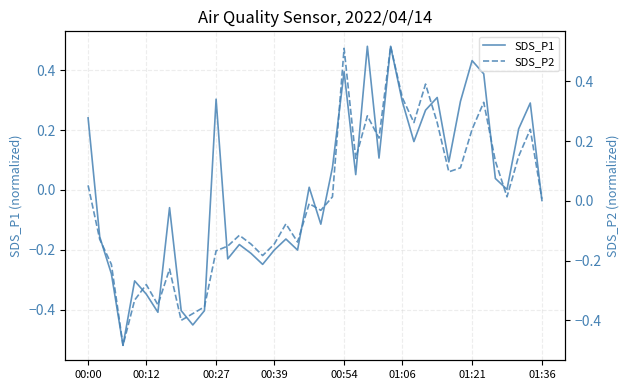

What is the approximate value of SDS_P2 at 31?

0.1